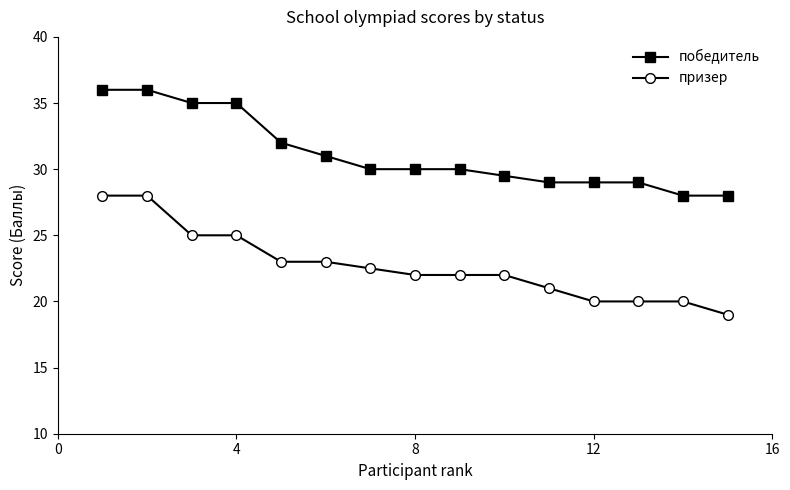

Which series has the largest total across all categories?

победитель